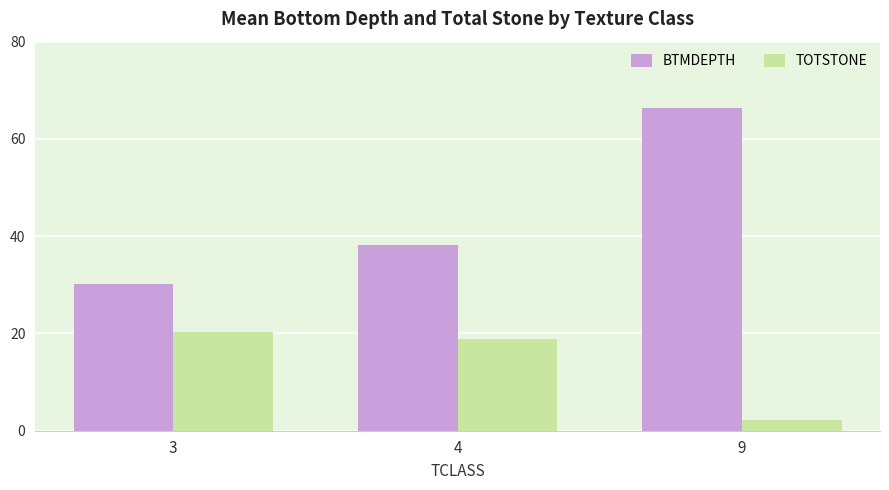

What is the approximate value of TOTSTONE at 9?

2.2